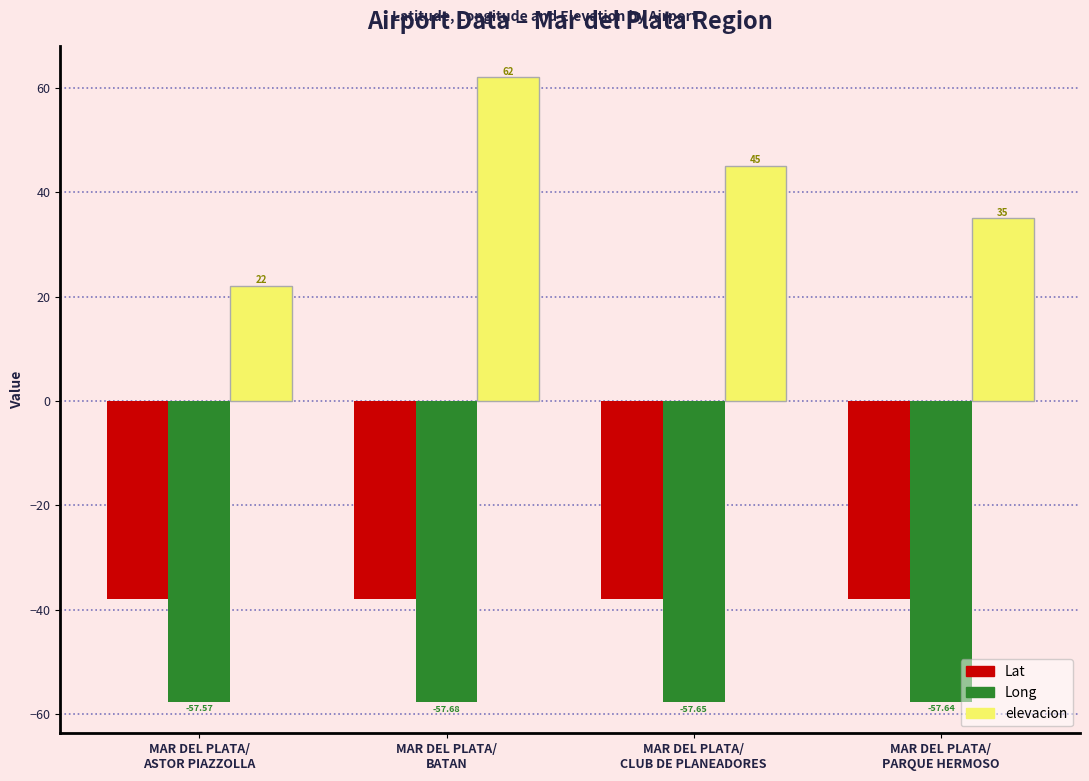

List the series in order of their peak value, highest first.

elevacion, Lat, Long